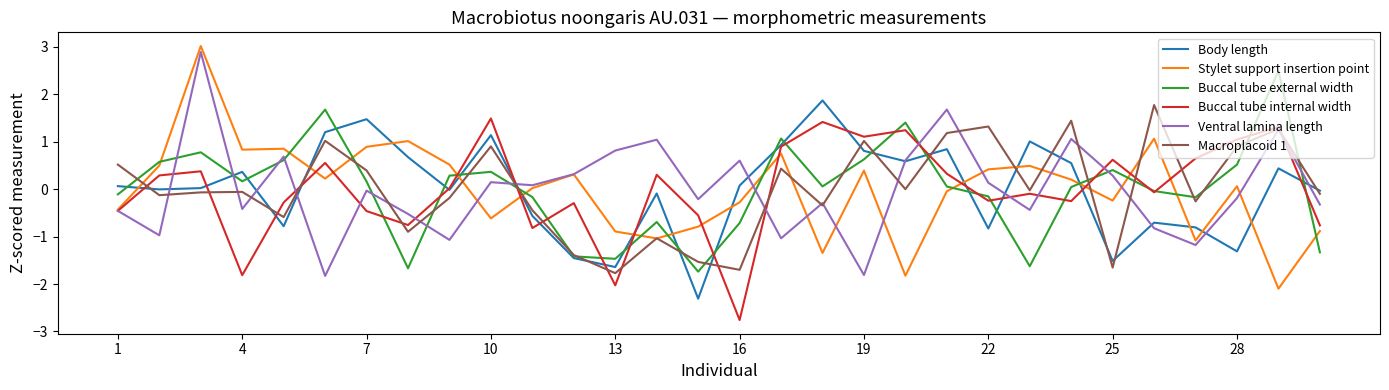

What is the maximum value shown in the chart?

3.0